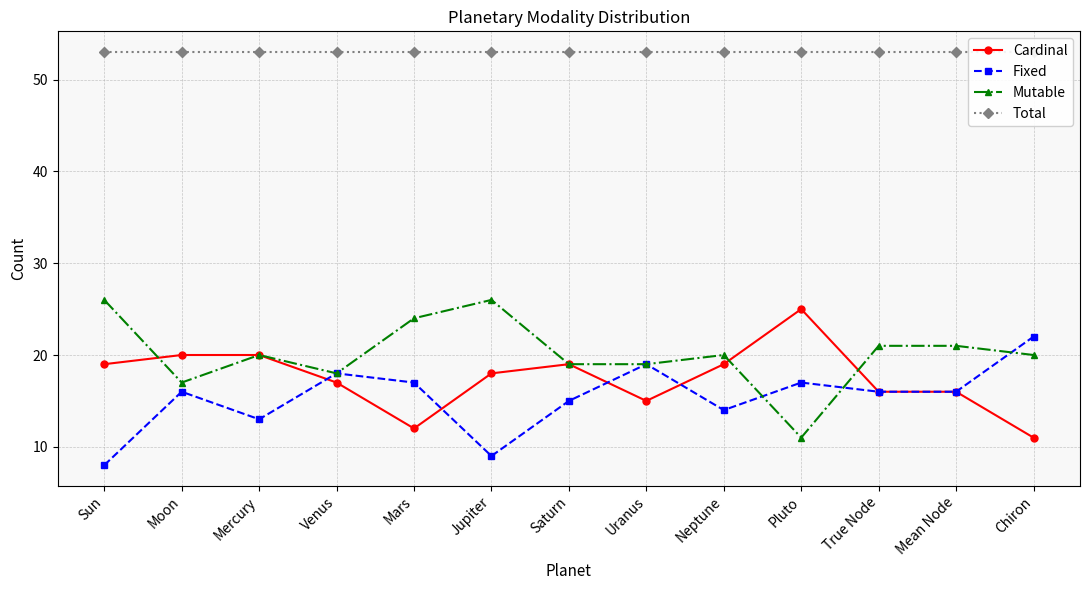

How many times do Cardinal and Mutable cross each other?

3